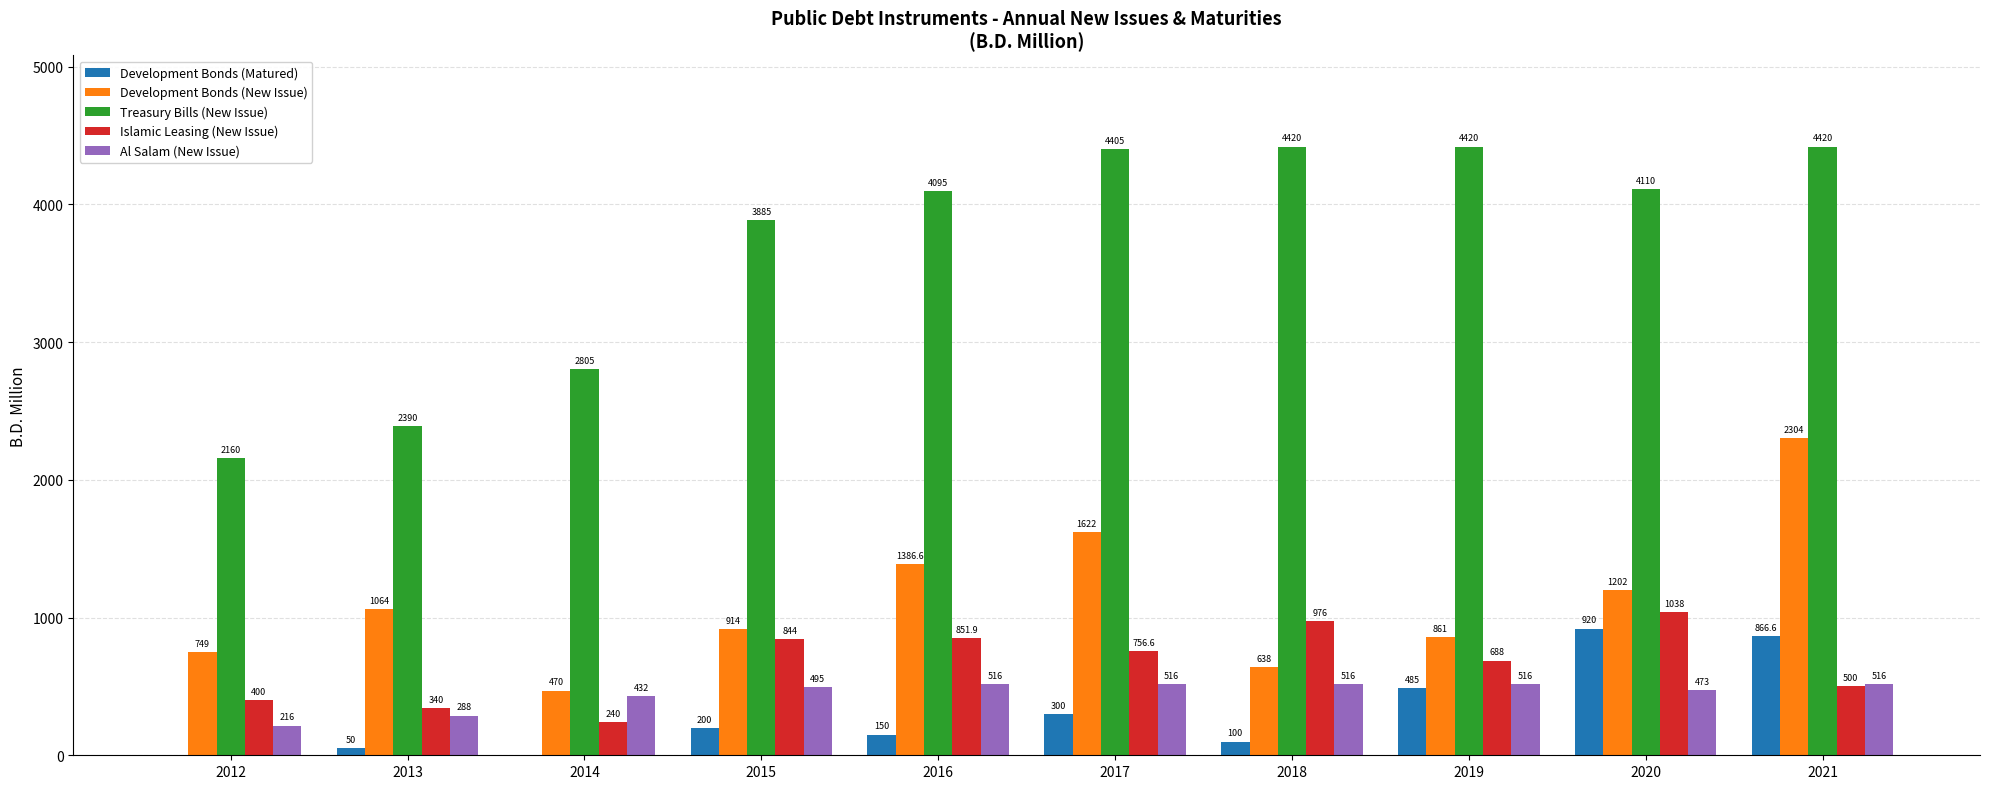

Which series has the widest spread of values?

Treasury Bills (New Issue)